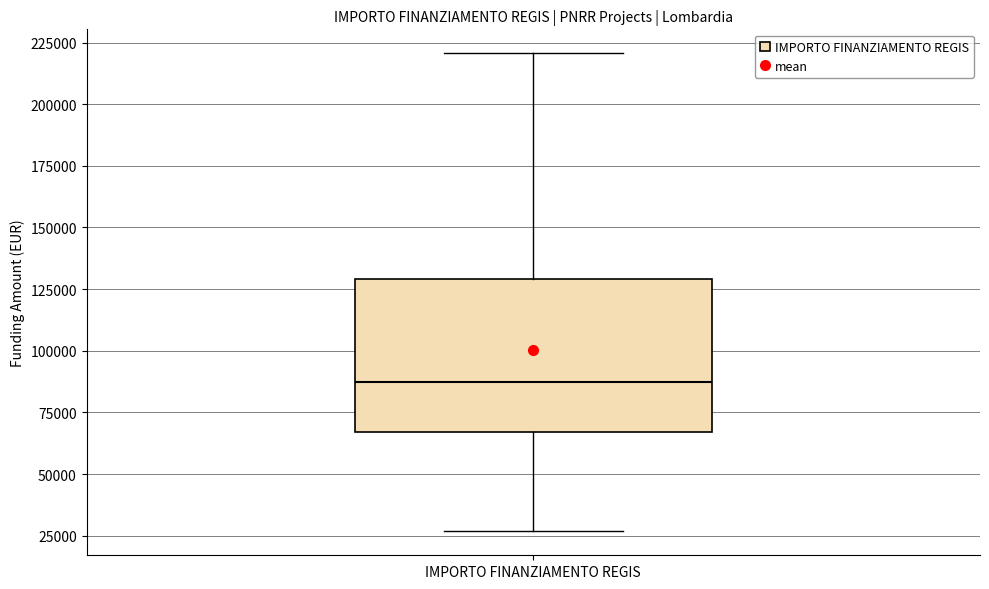

Where does the upper whisker of the box for IMPORTO FINANZIAMENTO REGIS end on the y-axis? The values are not printed on the chart, so give them approximately, as read against the axis.

220000